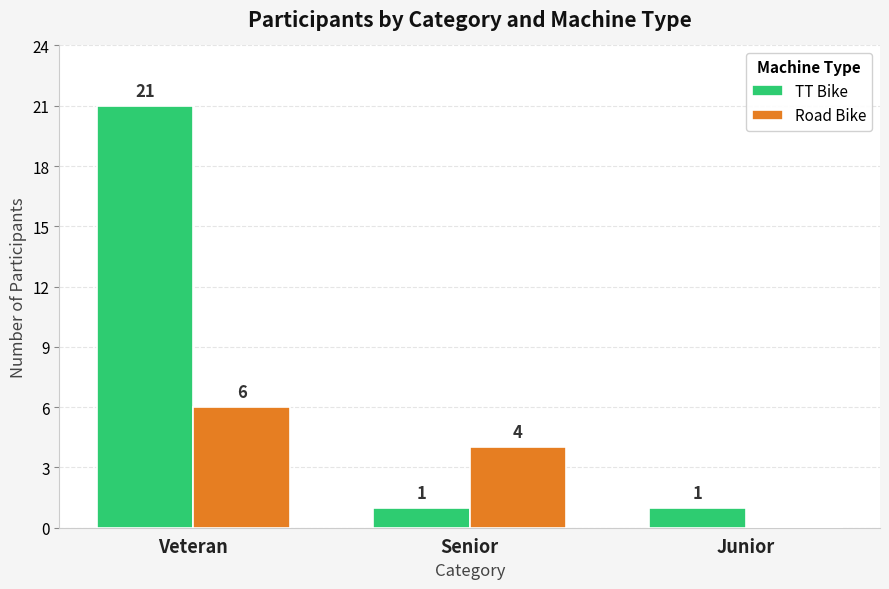

What is the sum of all Road Bike values?

10